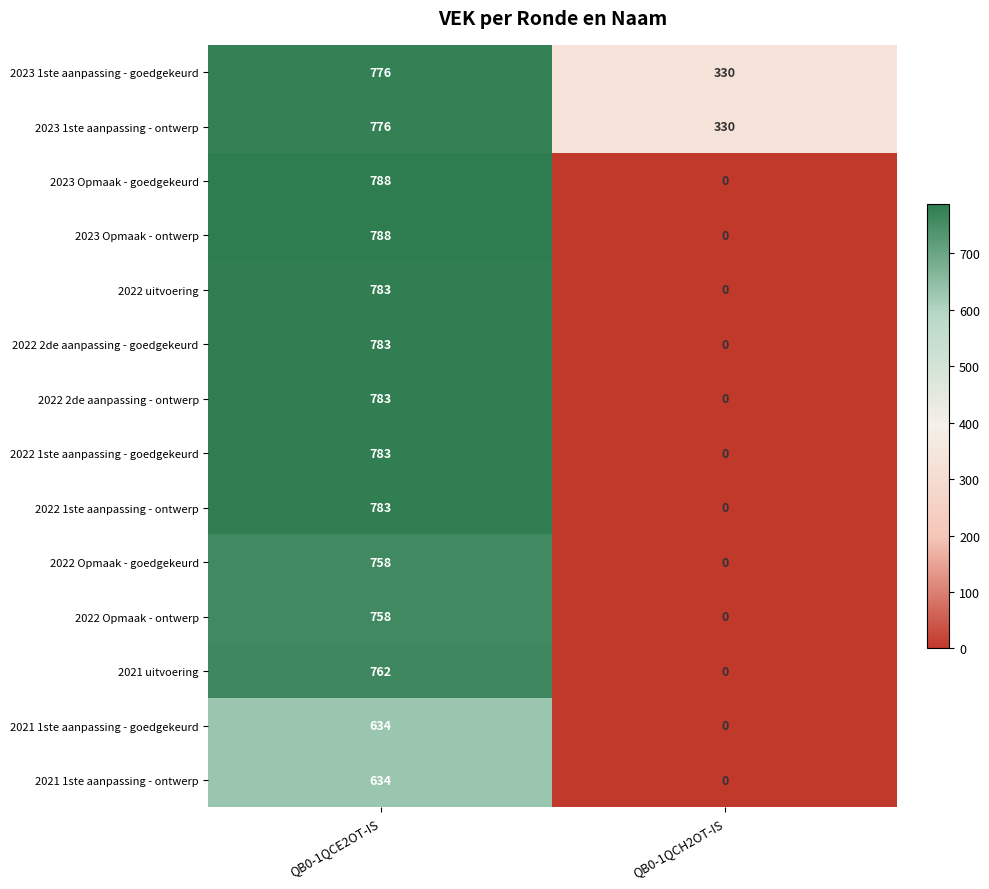

What is the difference between the highest and lowest values at QB0-1QCH2OT-IS?

330